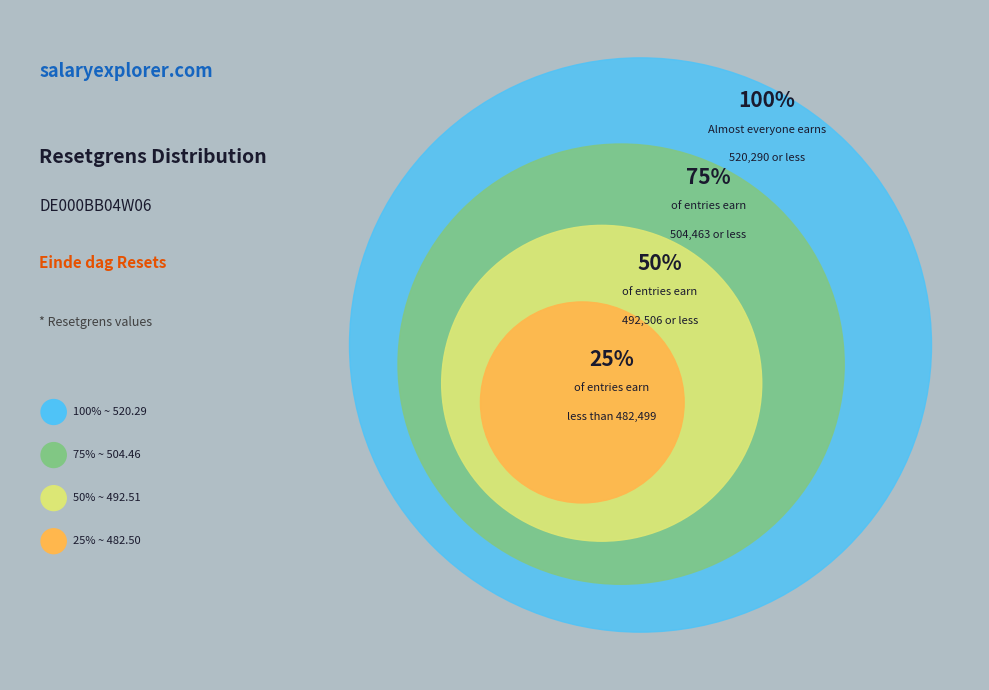

Is it true that 2025-01-14 is 22% of the pie?

False